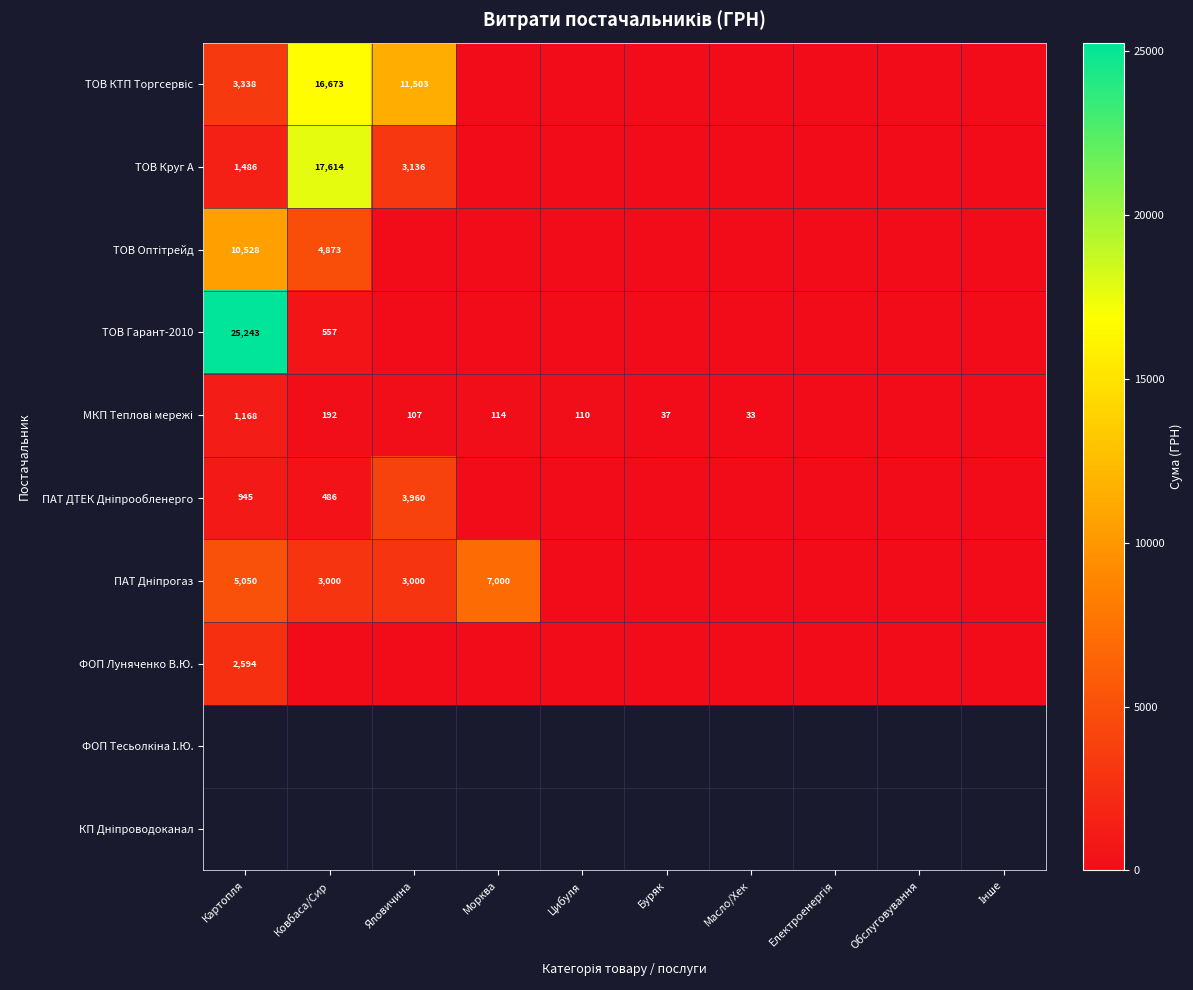

What is the total value across all series at Картопля?

50352